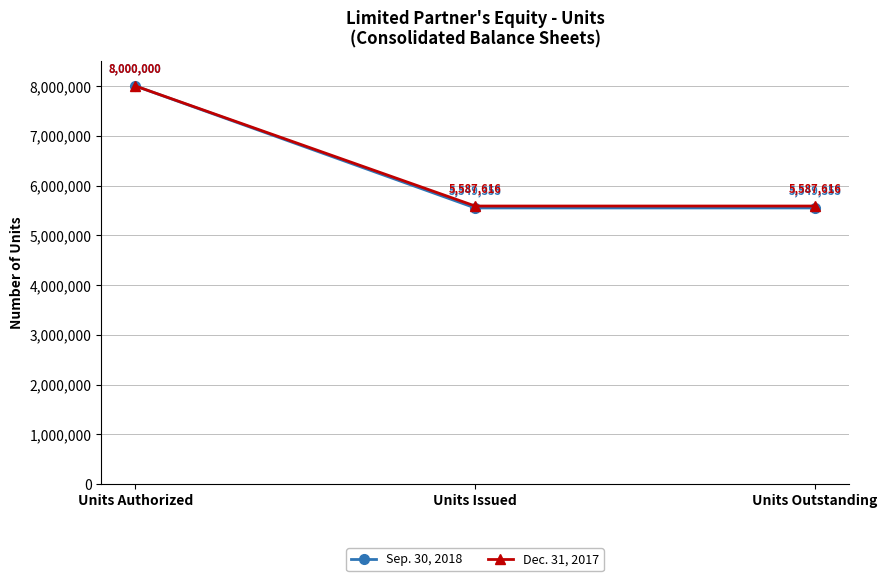

Which series has the widest spread of values?

Sep. 30, 2018